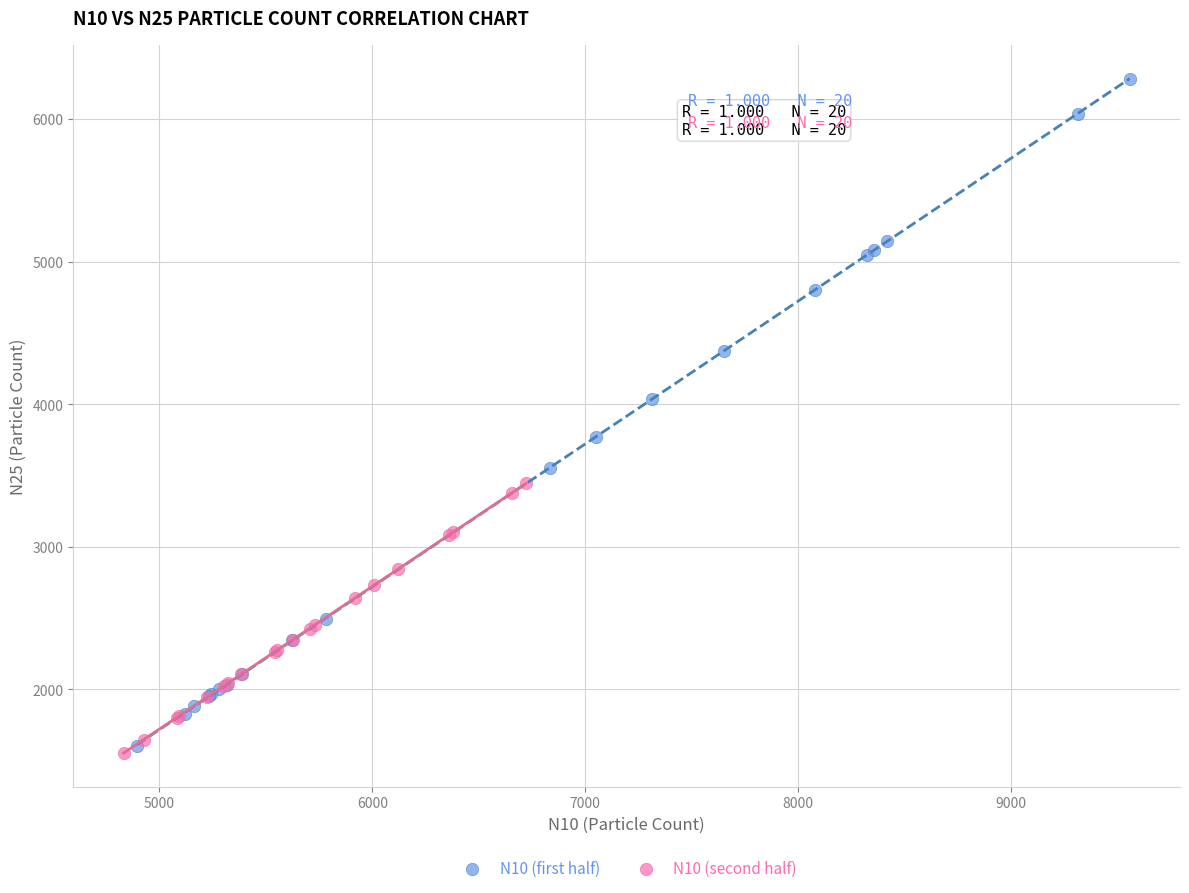

Which series has the widest spread of Y values?

N10 (first half)